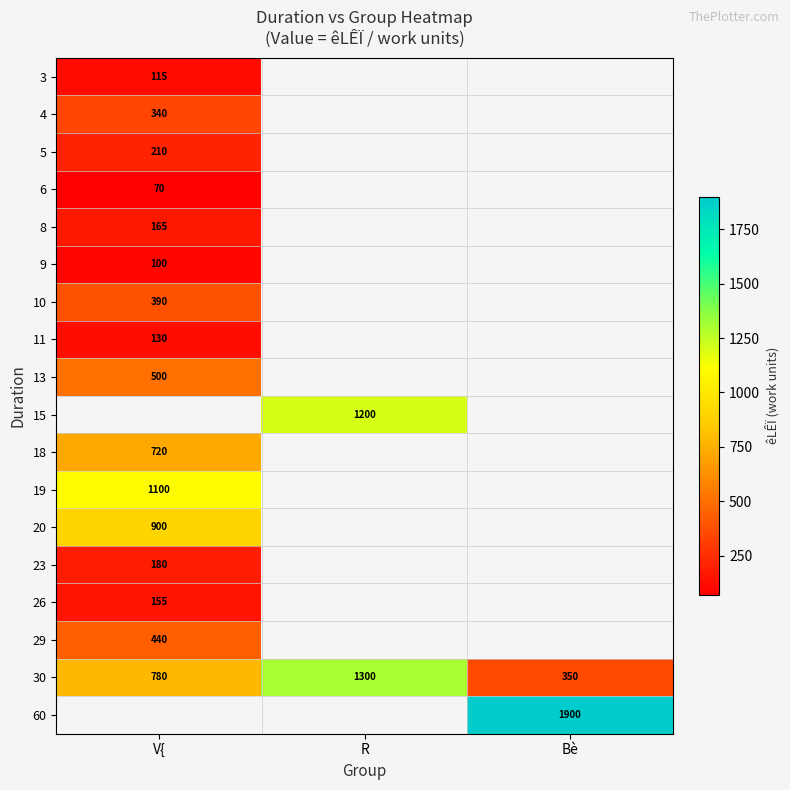

Between Bè and V{, which is larger?

V{